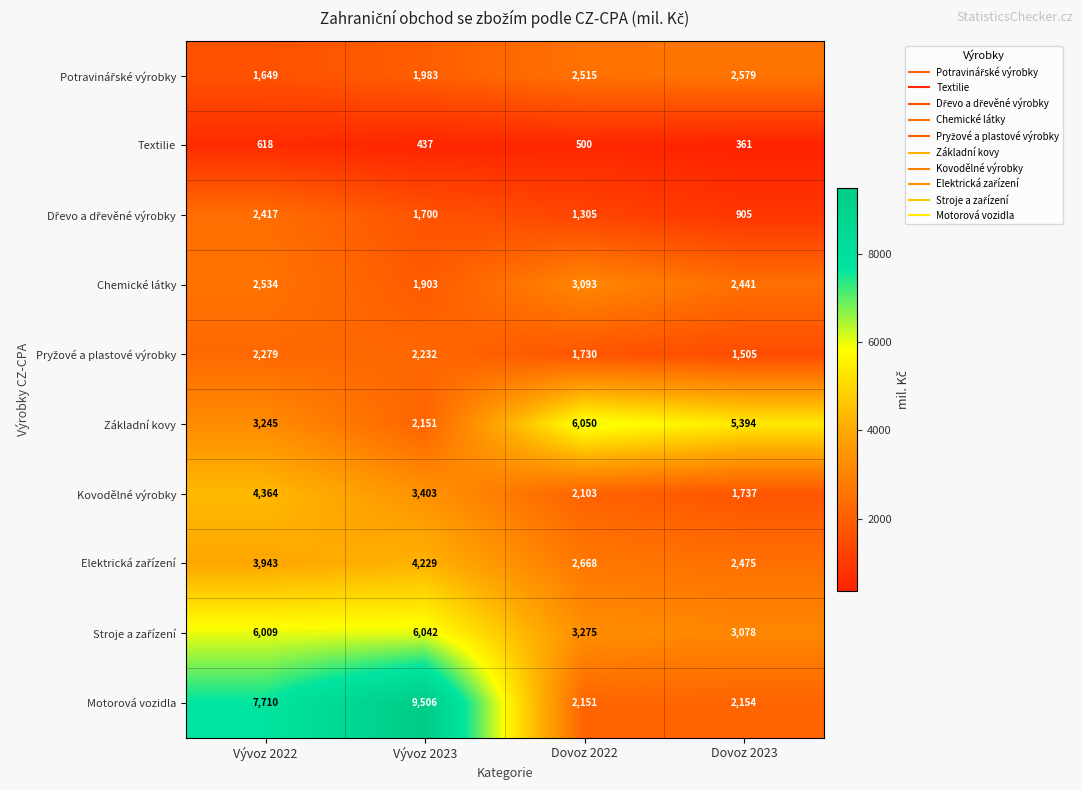

What value does the Motorová vozidla series have at Dovoz 2022?

2151